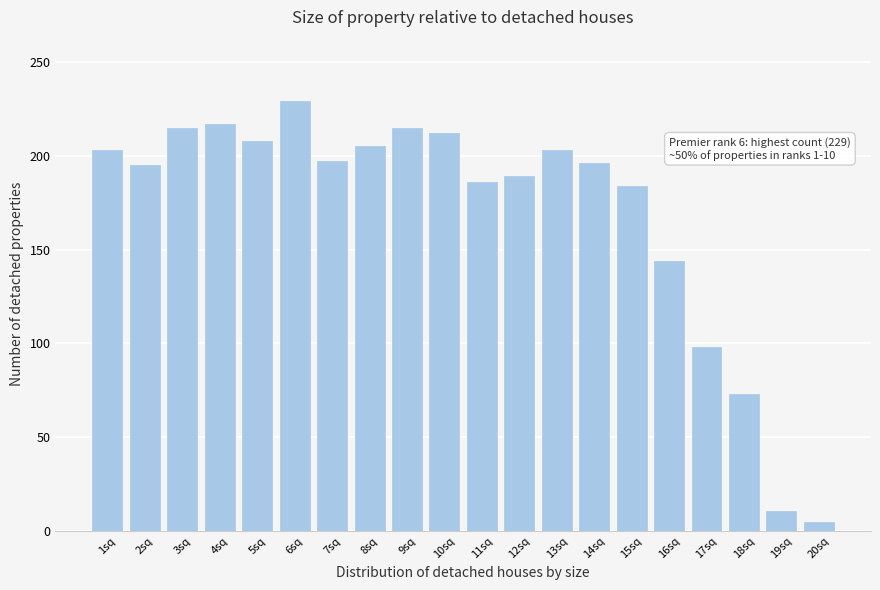

Is it true that the value at 4sq is 217?

True